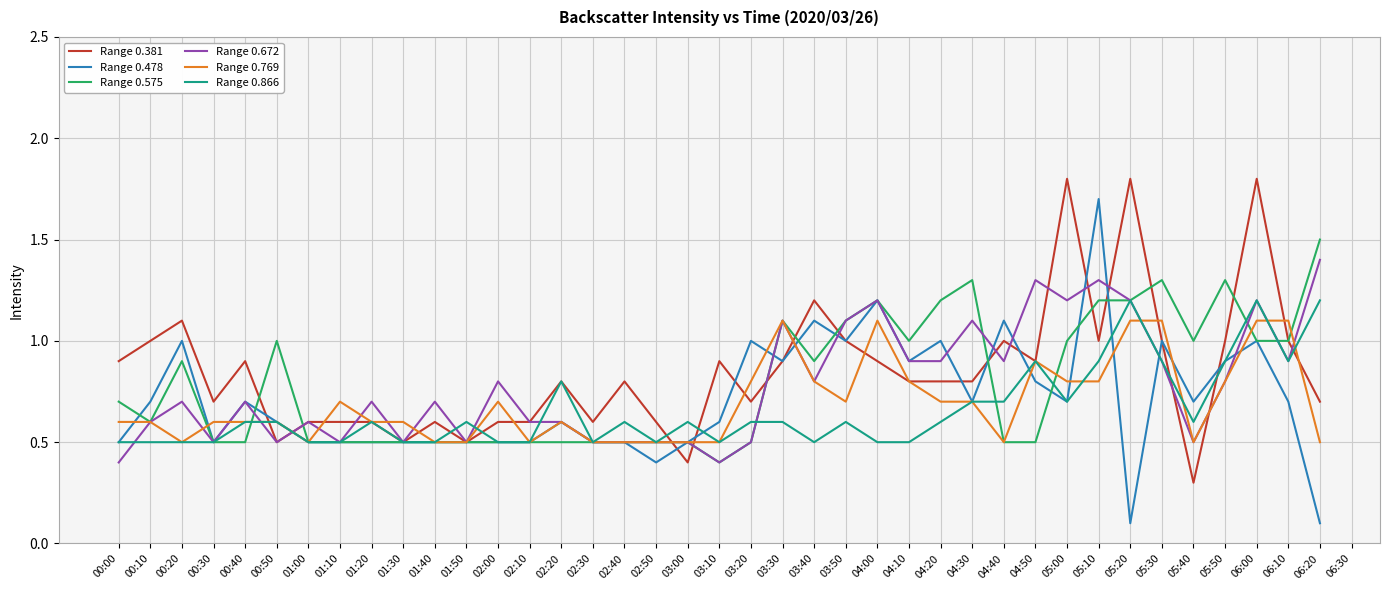

What is the total value across all series at 04:00?

6.1